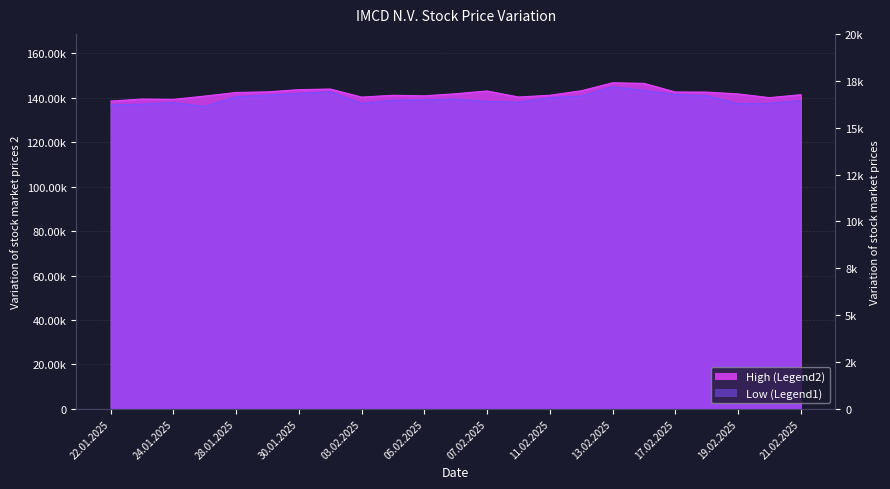

Is it true that High equals 141765 at 19.02.2025?

True